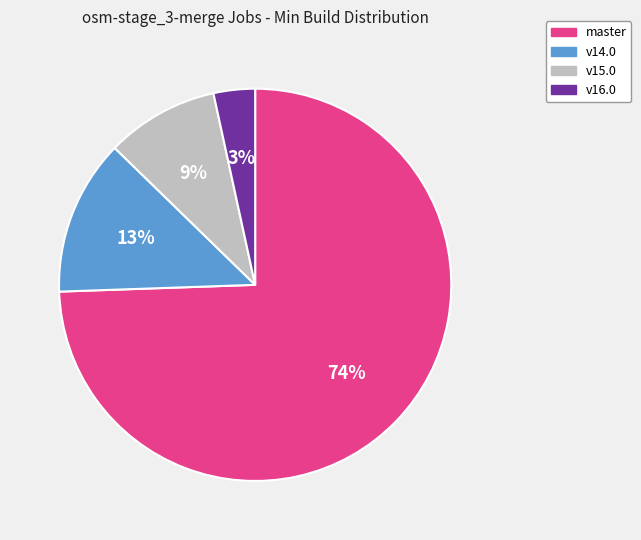

To the nearest percent, what portion does v14.0 represent?

13%